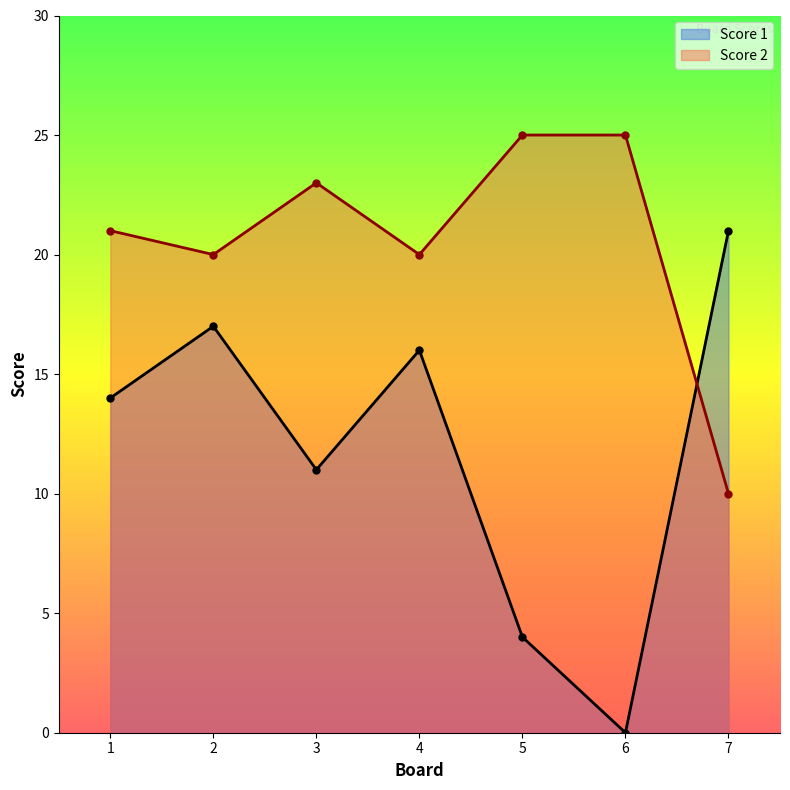

At which category is the sum across all series the highest?

2